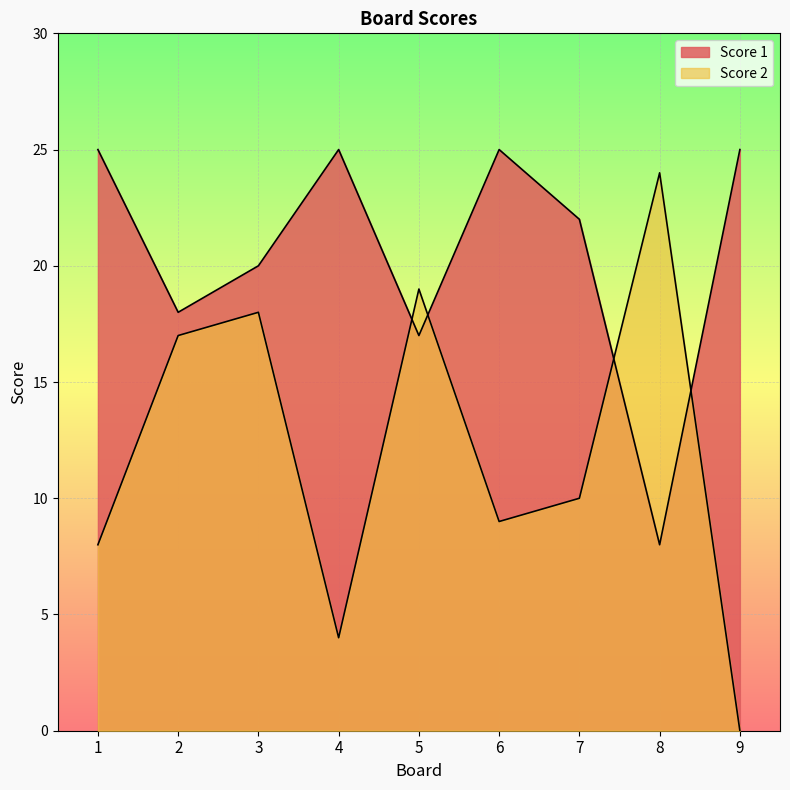

At which label does Score 2 first exceed 10?

2